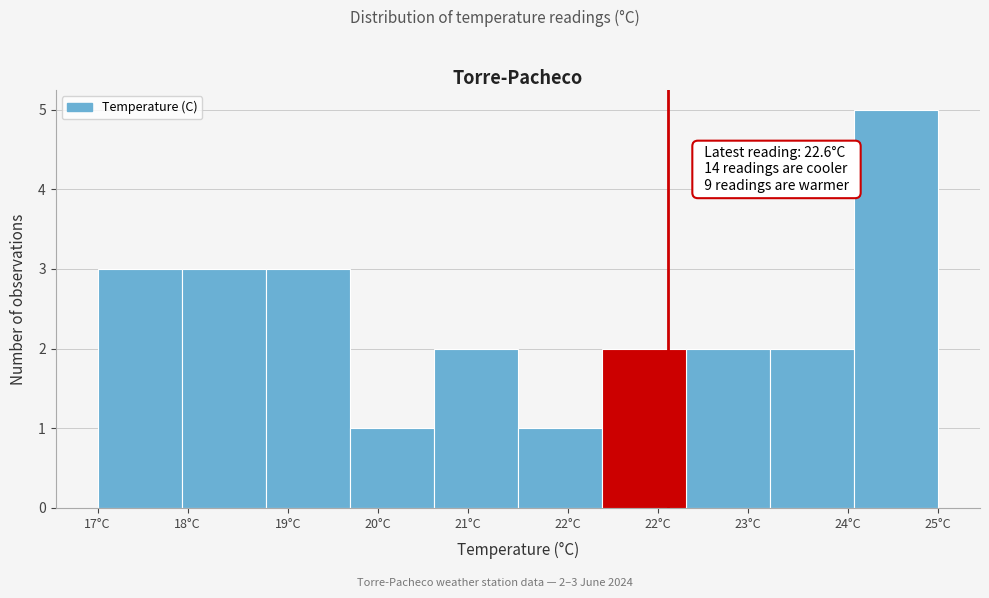

How many series are shown in this chart?

1